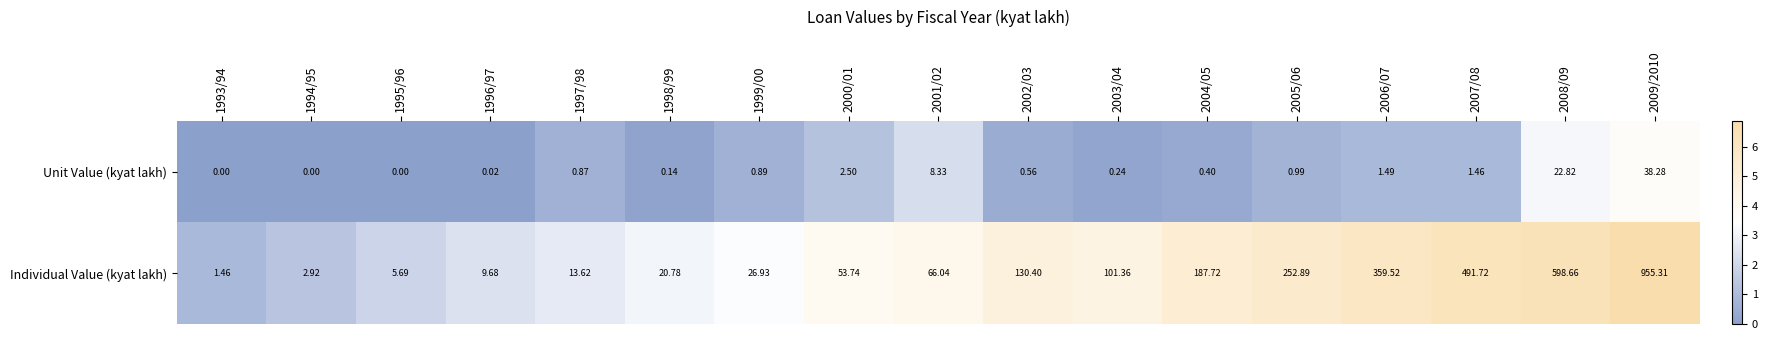

How many categories are shown in the chart?

17